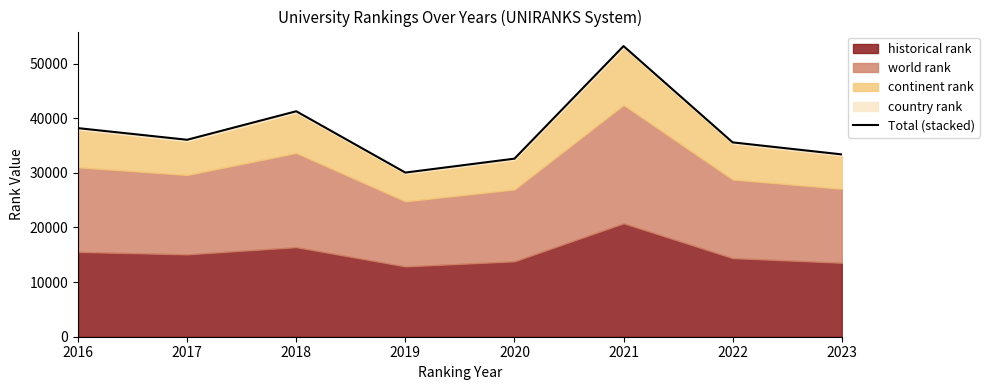

At which category does the data reach its first local peak?

2018